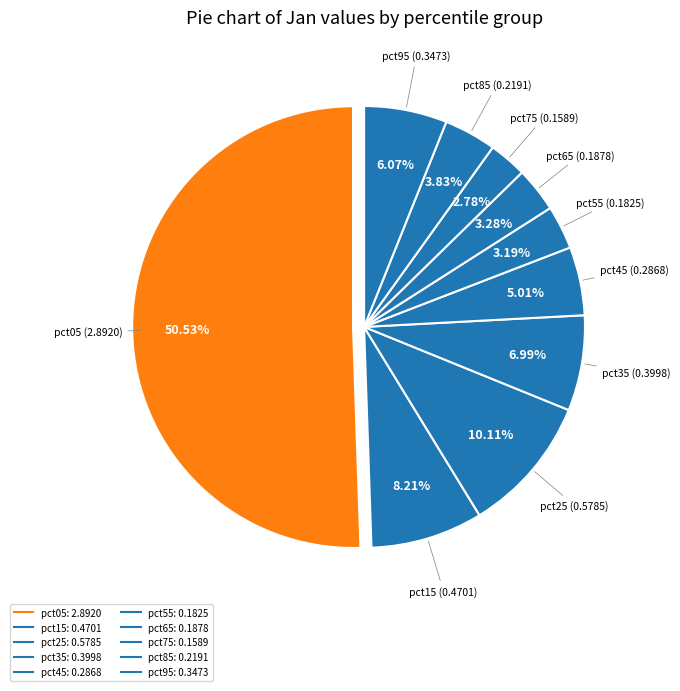

Is there a majority slice in this chart?

Yes